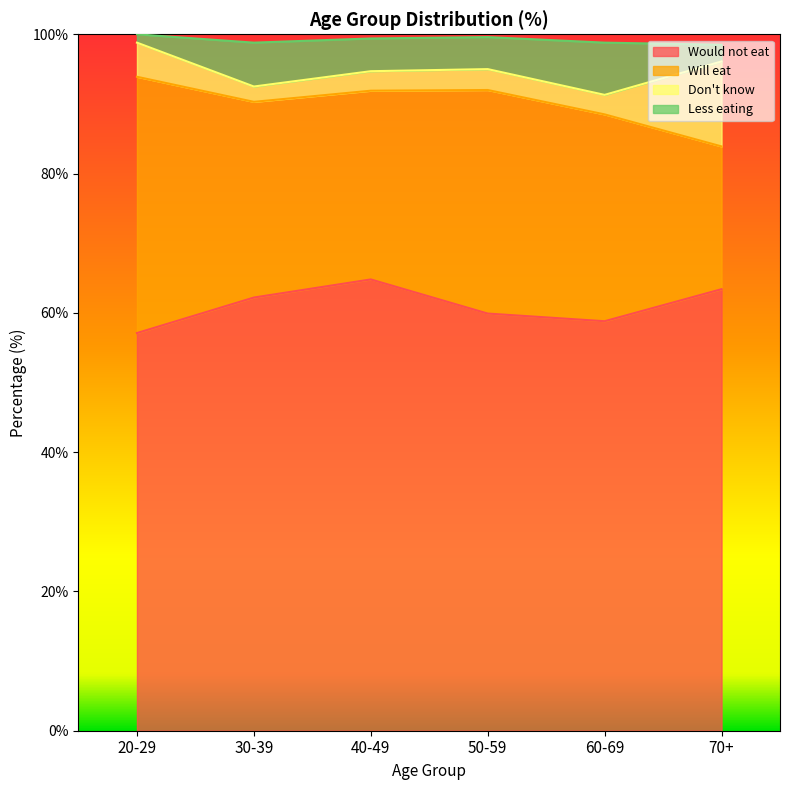

At how many categories does at least one series exceed 78?

6